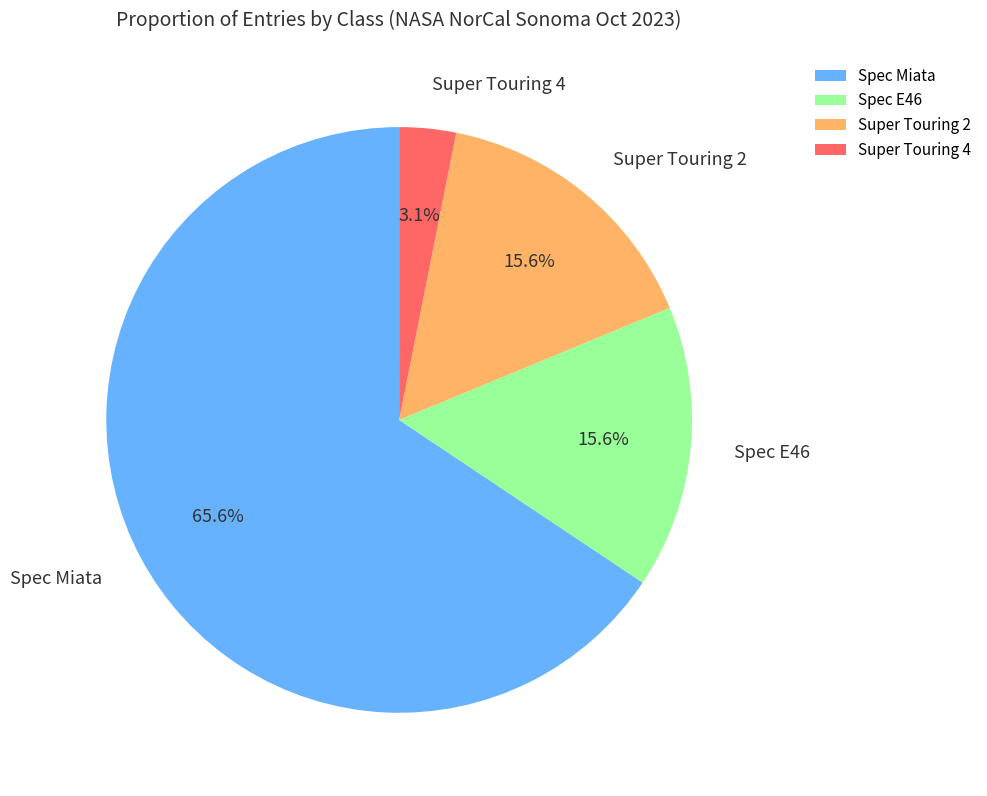

Does Spec Miata account for over 50% of the chart?

Yes